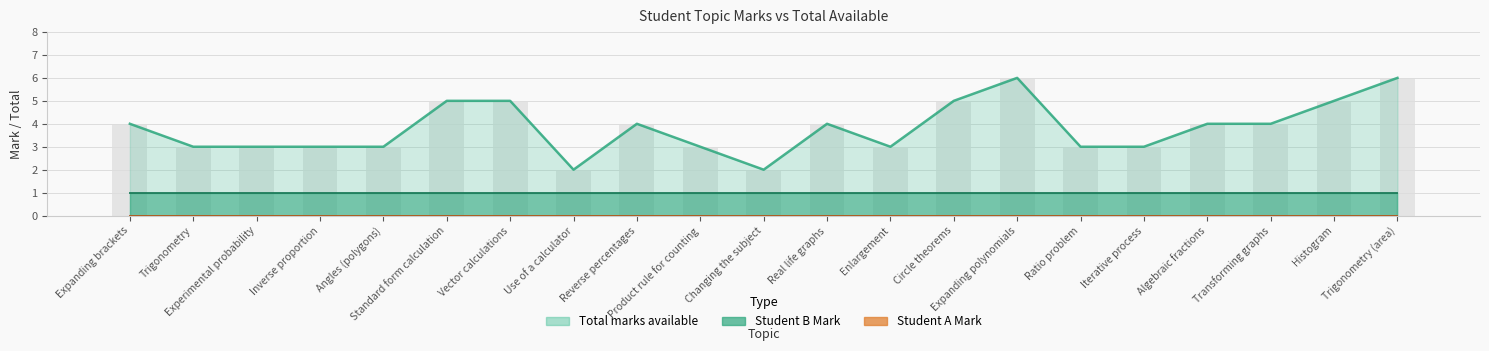

What are all the series names shown in the legend?

Student A Mark, Student B Mark, Total